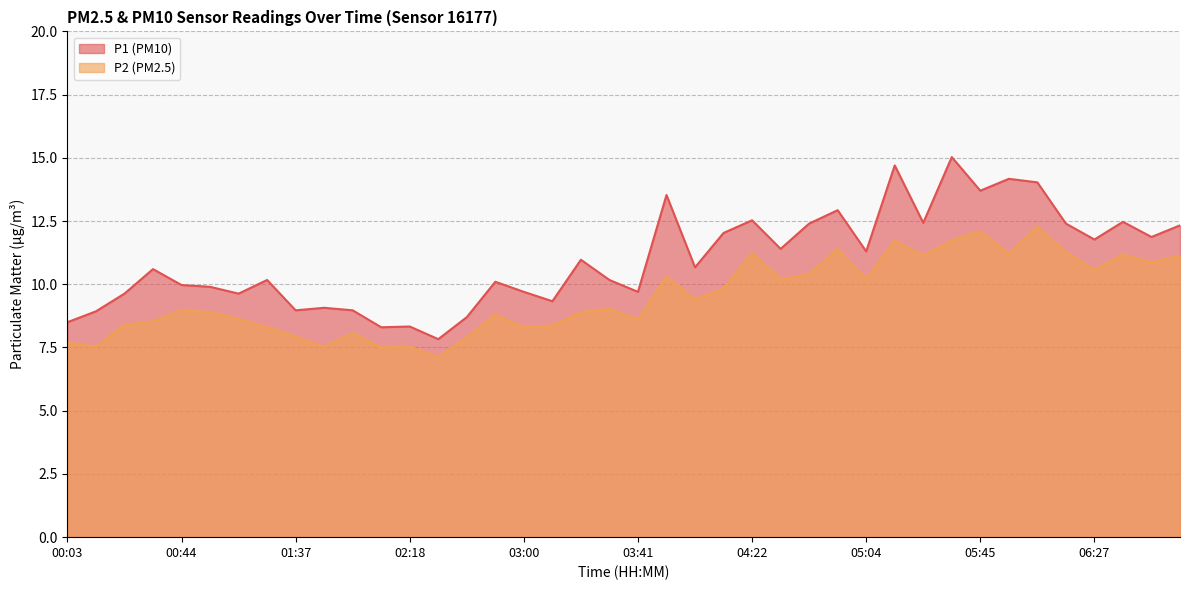

Which category has the highest value in the P2 series?

06:06